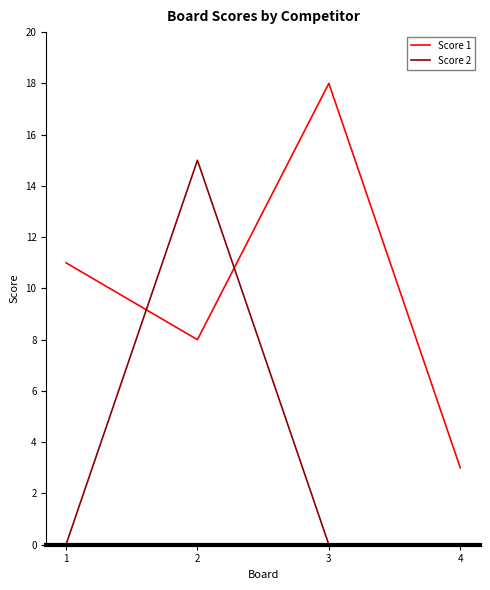

What is the difference between the maximum and second lowest values in the Score 2 series?

15